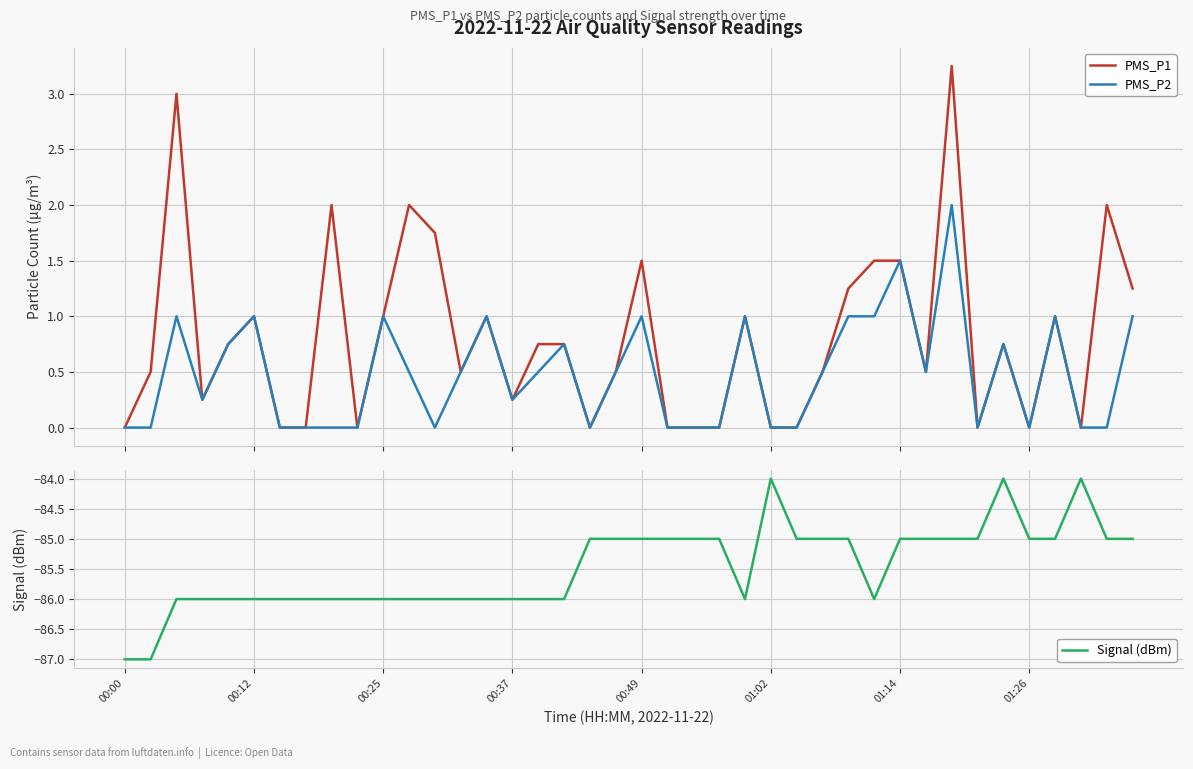

Which category has the lowest value across all series?

00:00